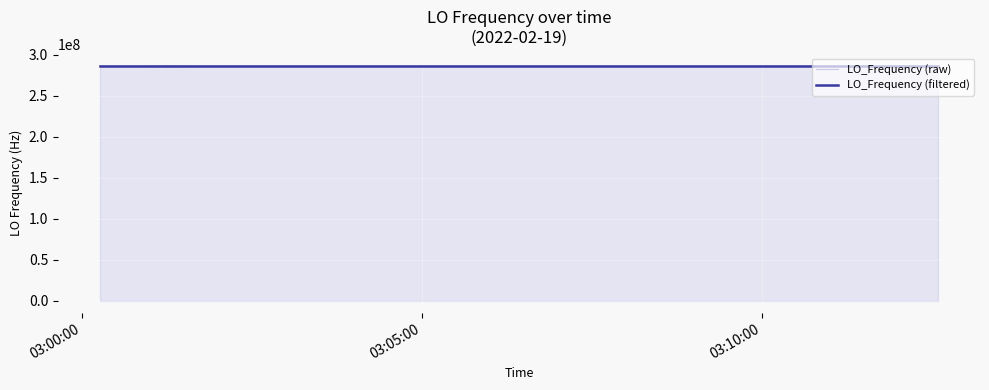

What is the maximum value for LO_Frequency (raw)?

286682705.3